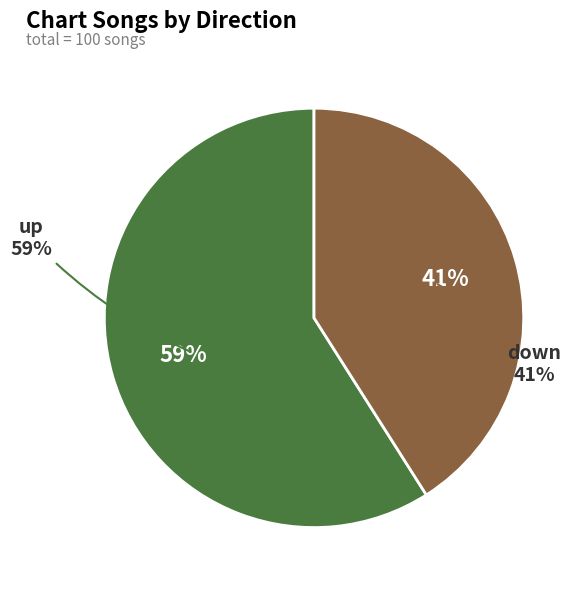

What percentage is the up slice, to the nearest percent?

59%